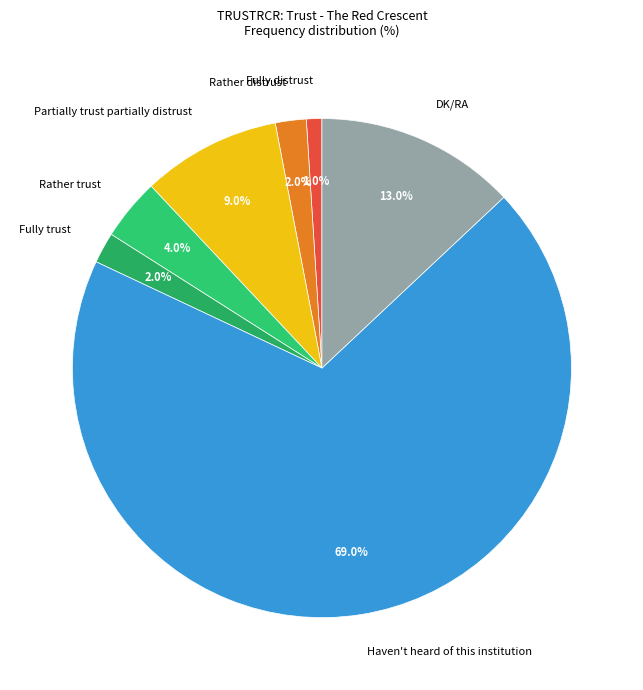

Which has a higher value, Rather trust or Haven't heard of this institution?

Haven't heard of this institution